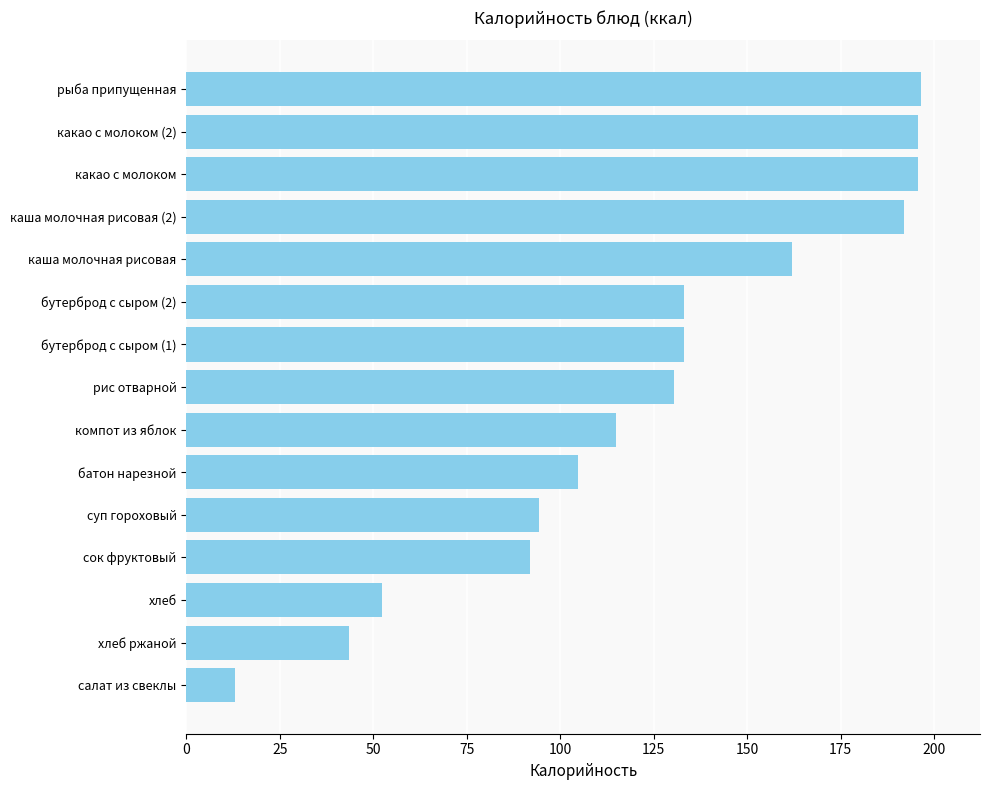

What is the sum of all values?

1853.0